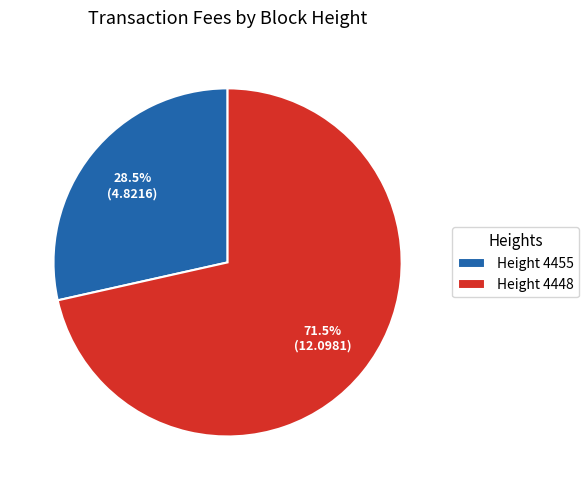

How many slices are in this pie chart?

2